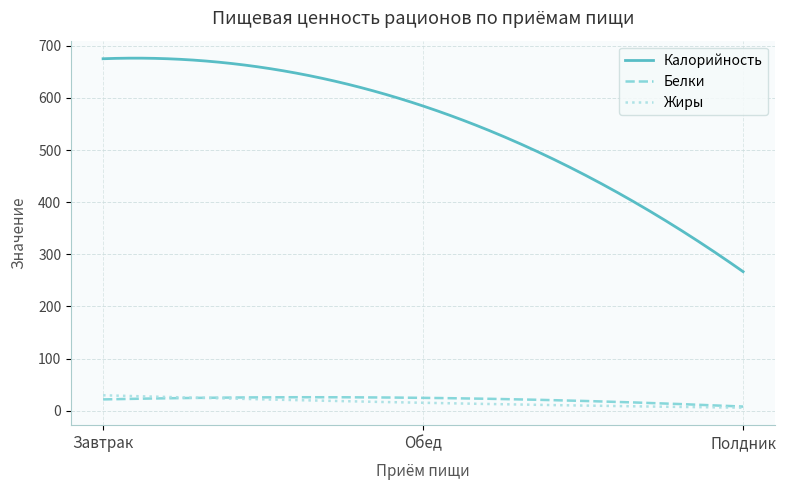

Which series has the largest total across all categories?

Калорийность